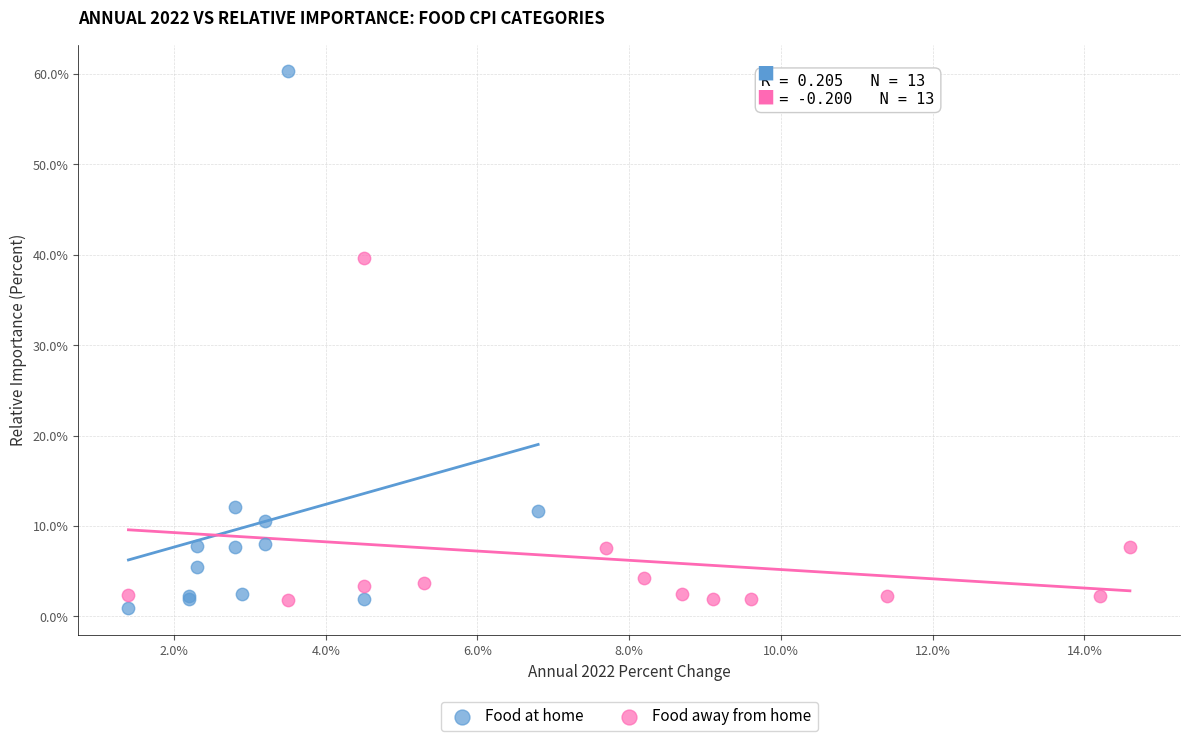

Which series contains the highest Y value?

Food at home